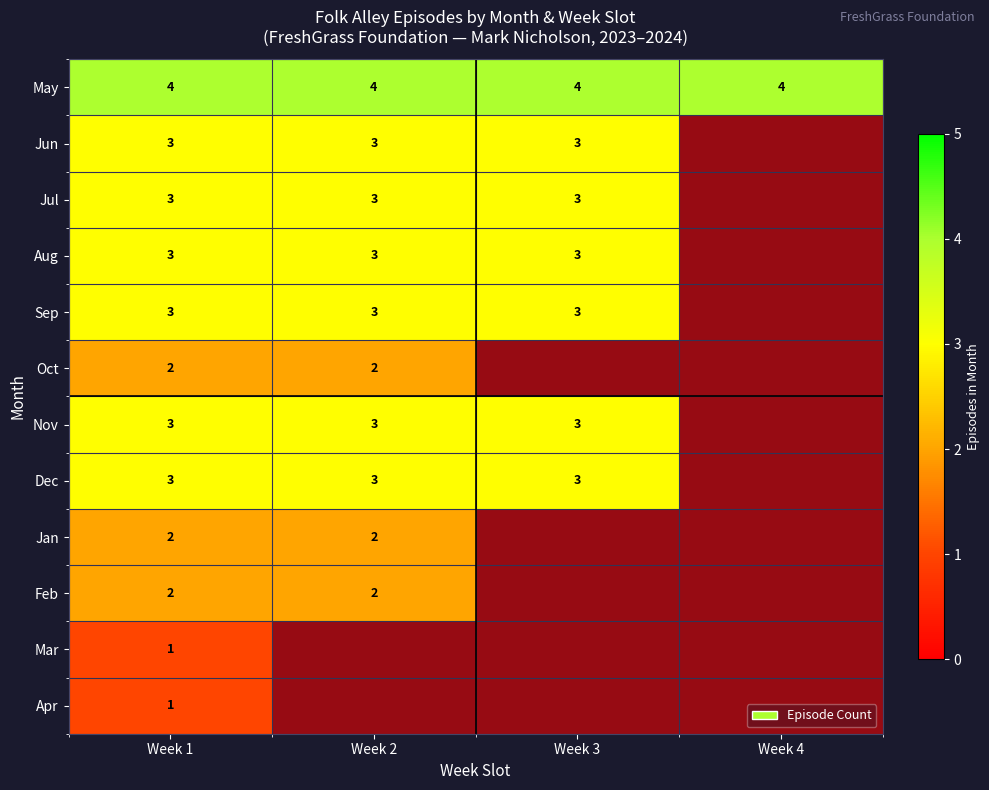

What is the sum of the Sep values at Week 4 and Week 1?

3